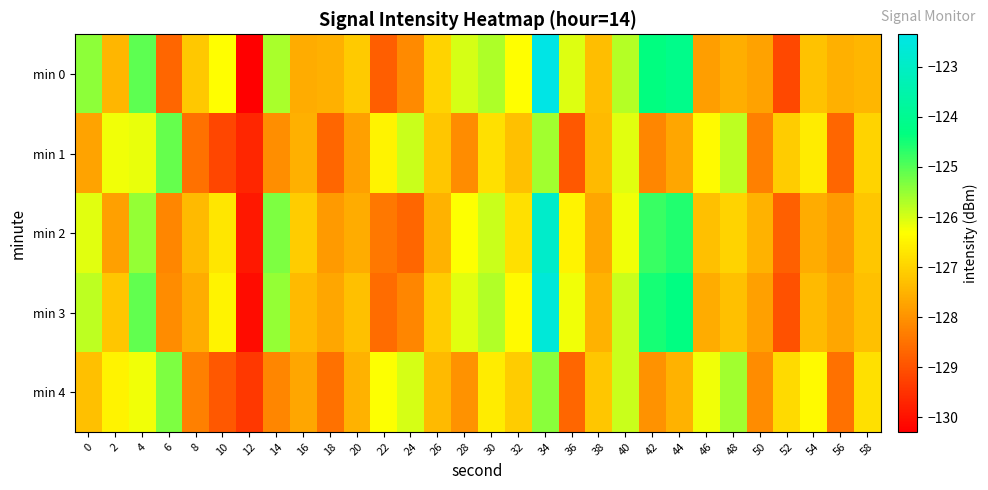

Which category has the highest value across all series?

34